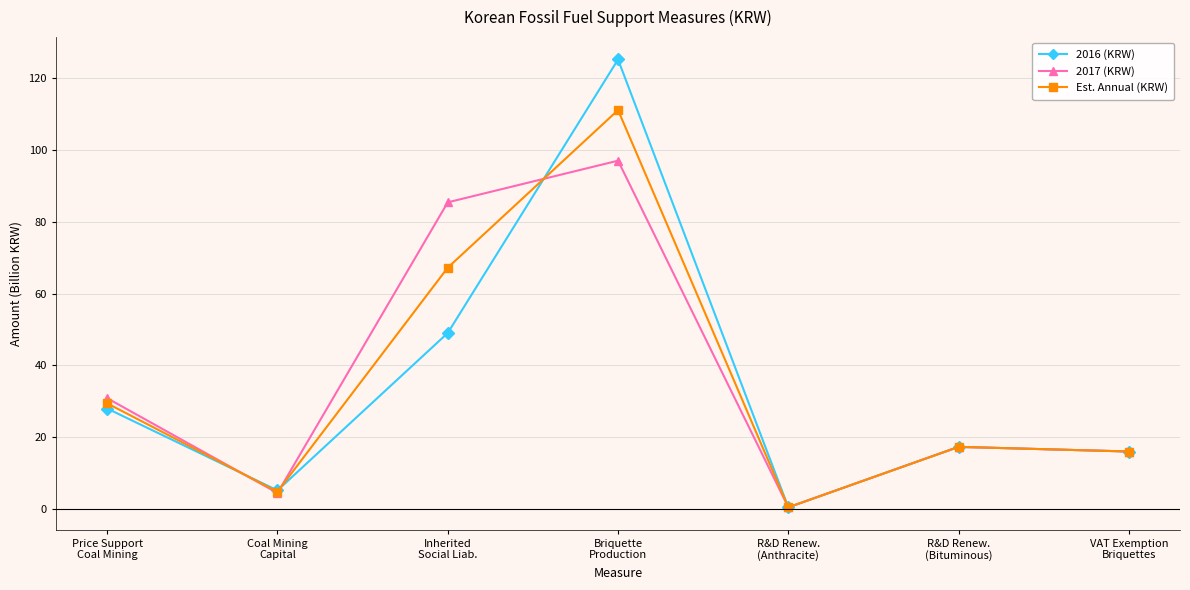

What is the average value of the Est. Annual (KRW) series?

35.2